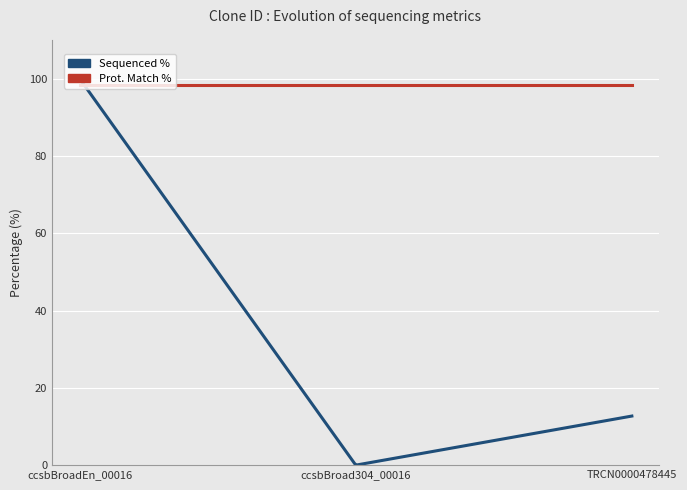

Which series has the largest total across all categories?

Prot. Match %